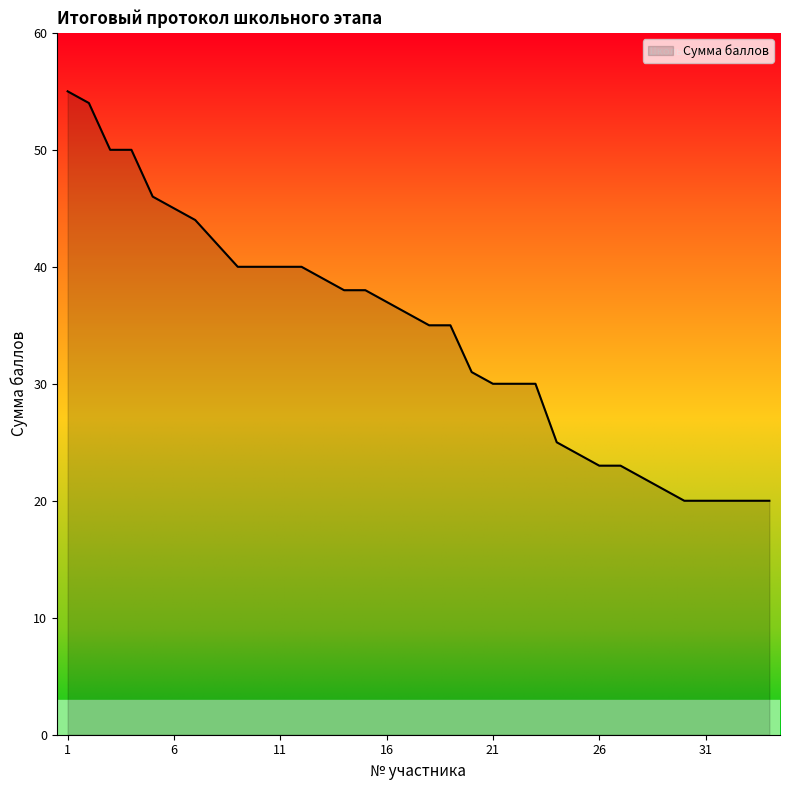

What is the maximum value shown in the chart?

55